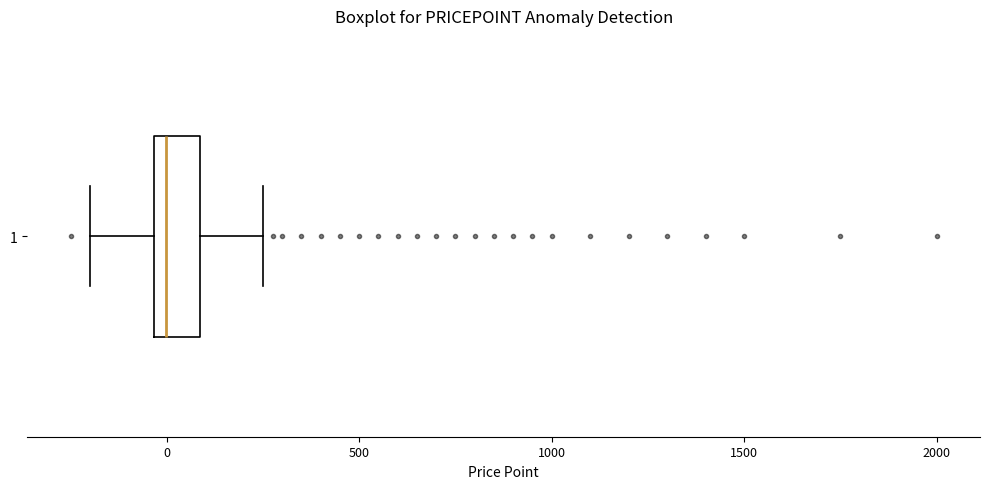

Read this box plot against the x-axis: the position of the median line, the range covered by the box, and the ends of both whiskers. The values are not printed on the chart, so give them approximately, as read against the axis.

median 0, box -50 to 100, whiskers -200 to 250